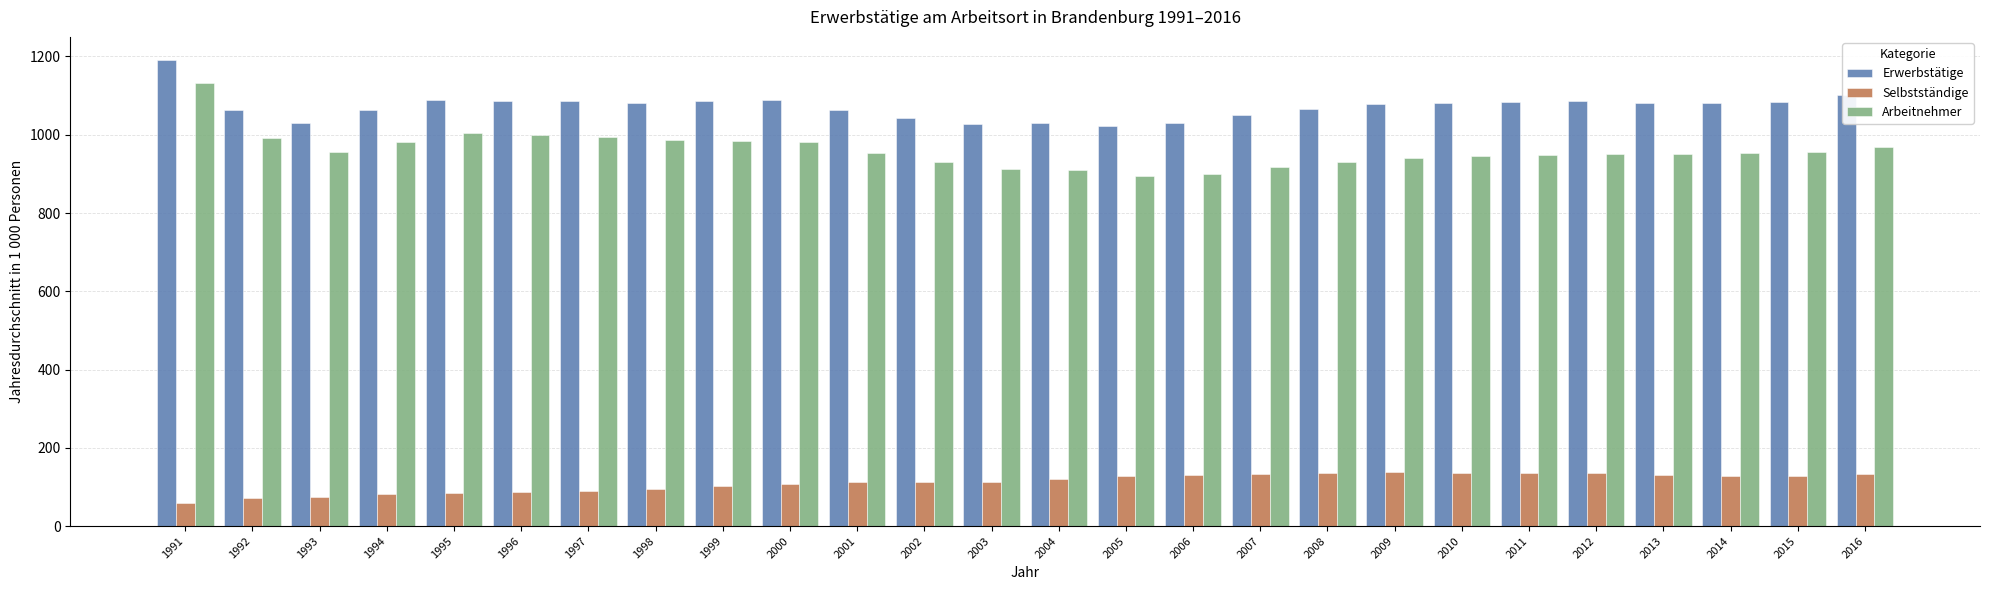

Are the bars grouped side by side (vs. stacked)?

Yes